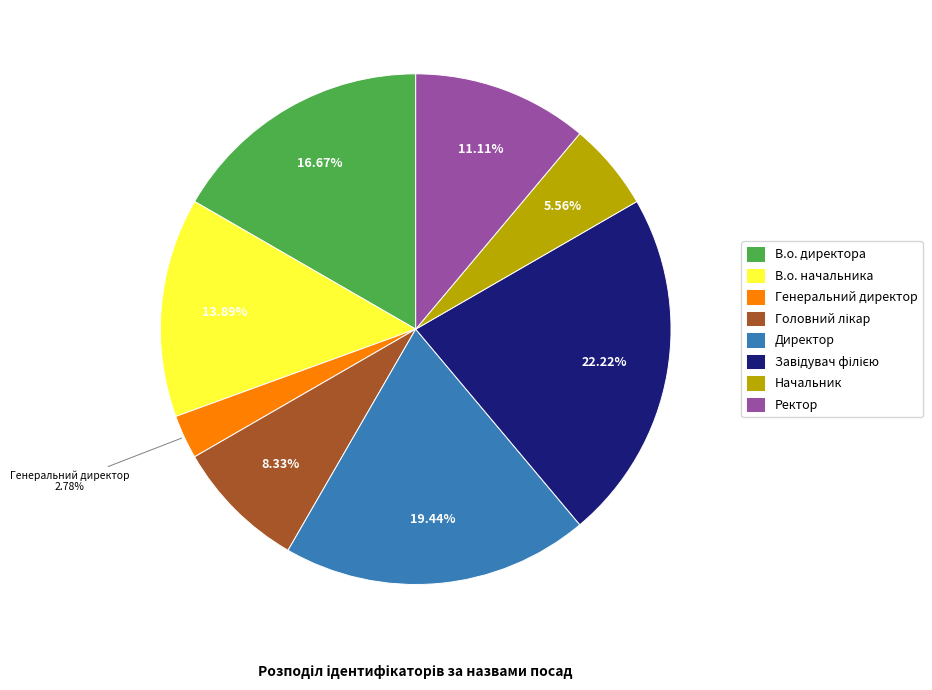

To the nearest percent, what portion does В.о. директора represent?

17%